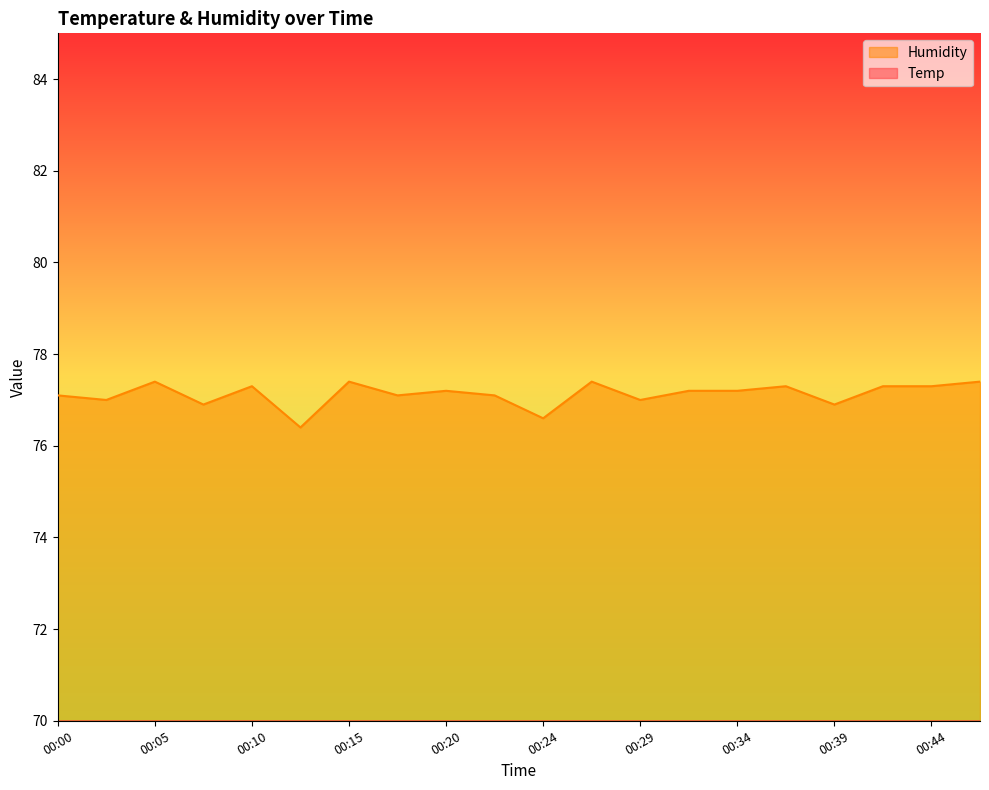

What is the value of the Humidity point at the 11th from the left?

76.6